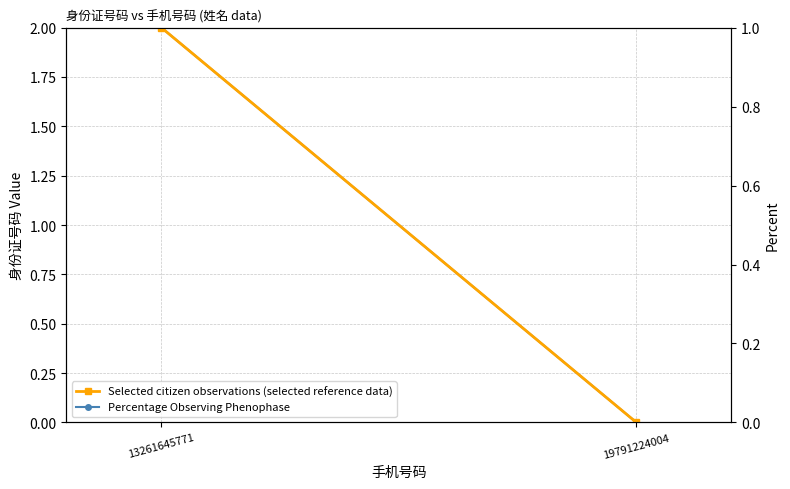

What is the approximate value of Percentage Observing Phenophase at 13261645771?

2